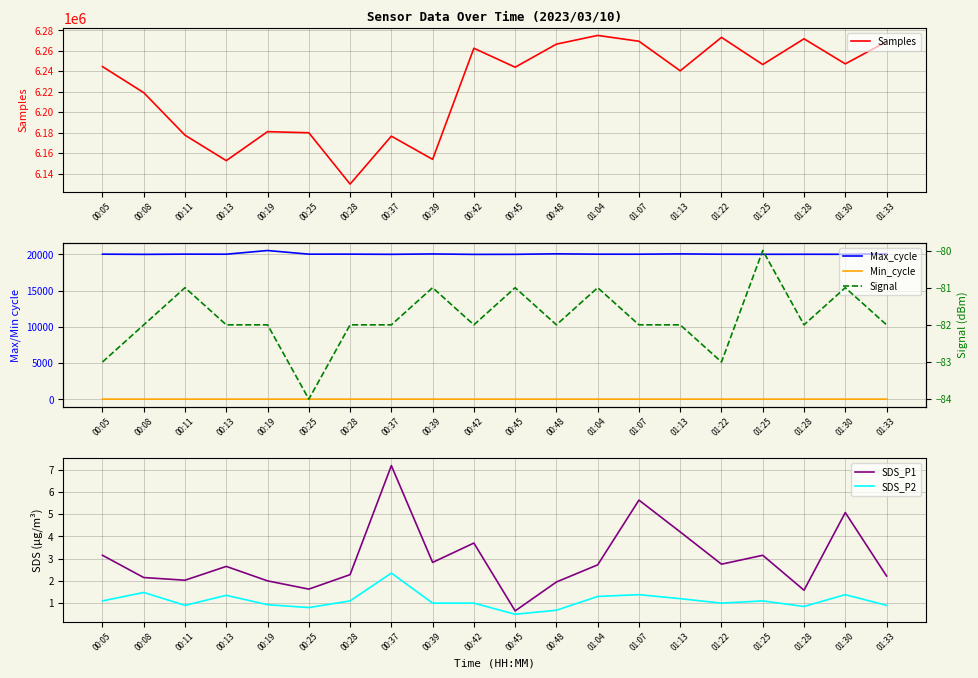

Which category has the lowest value across all series?

00:25